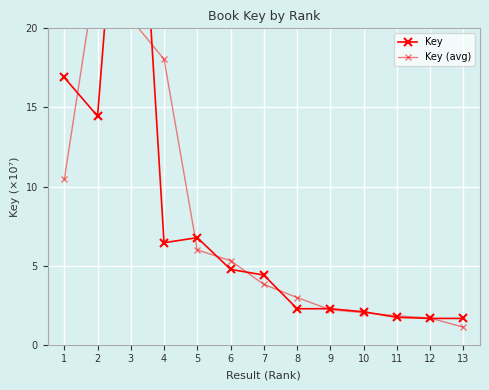

How many values in the Key (avg) series are below 3?

6